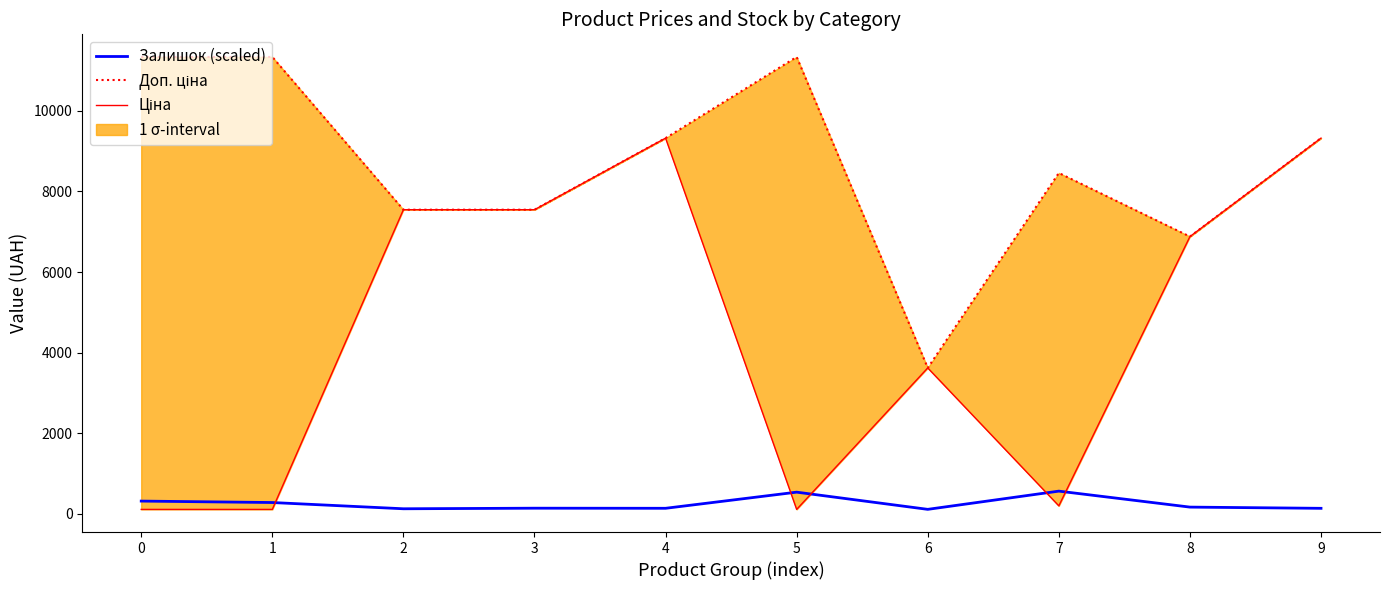

After their last crossing, which series has the higher values: Залишок (scaled) or Ціна?

Ціна